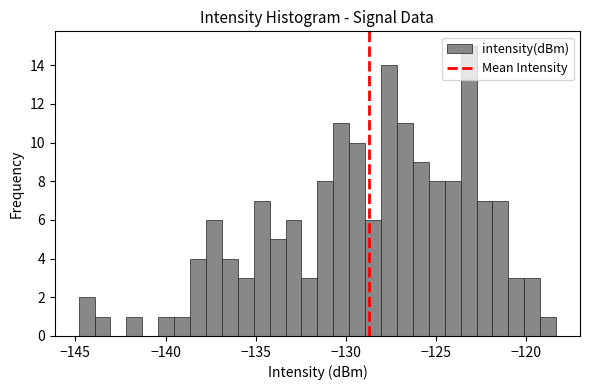

Read against the x-axis, roughly where is the centre of the tallest bar?

-123.0